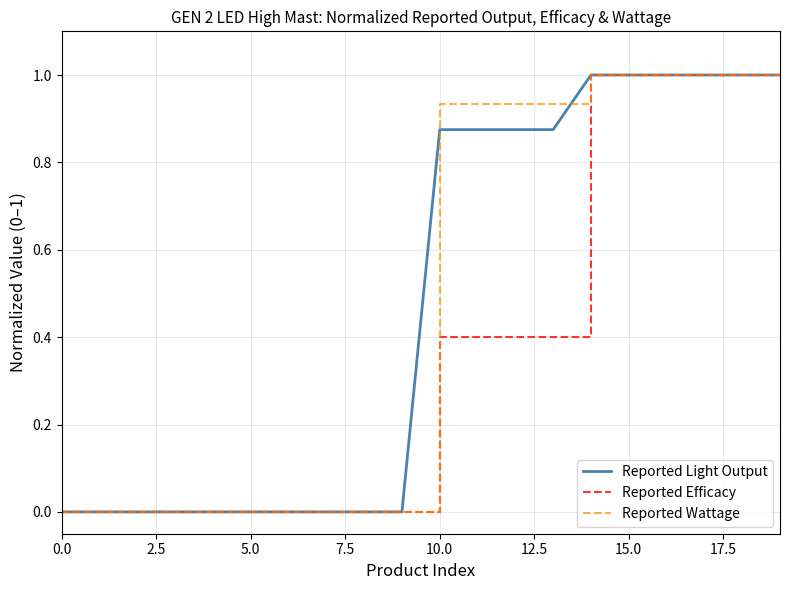

Which series has the widest spread of values?

Reported Light Output